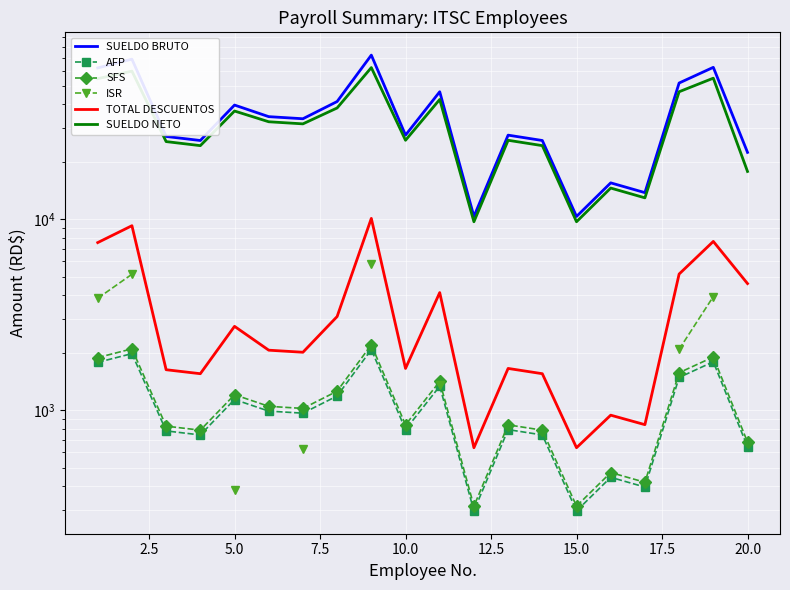

True or false: TOTAL DESCUENTOS and SUELDO BRUTO cross at least once.

False